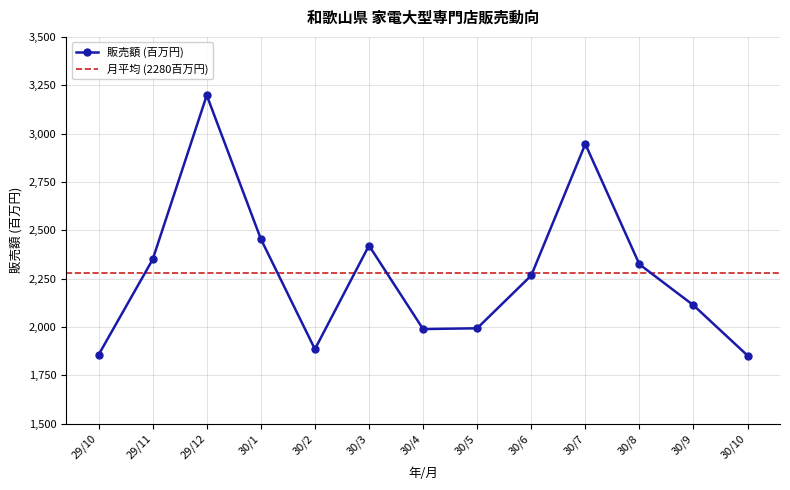

Which has a higher value, 29/12 or 29/10?

29/12